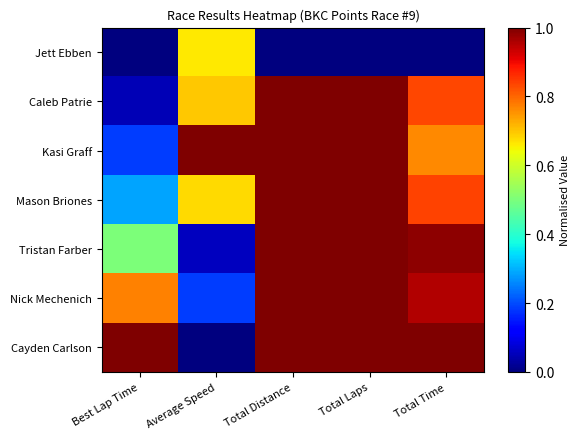

How many series are shown in this chart?

7